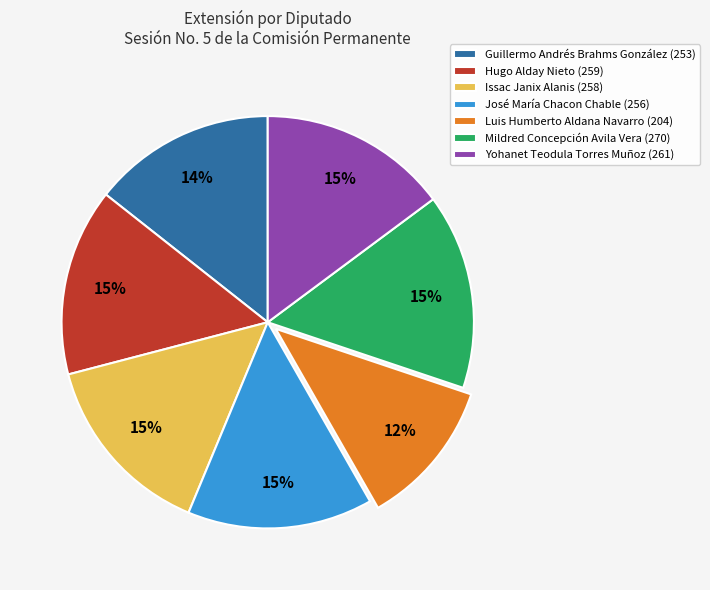

To the nearest percent, what is the difference between the Yohanet Teodula Torres Muñoz (261) and Luis Humberto Aldana Navarro (204) slice percentages?

3%